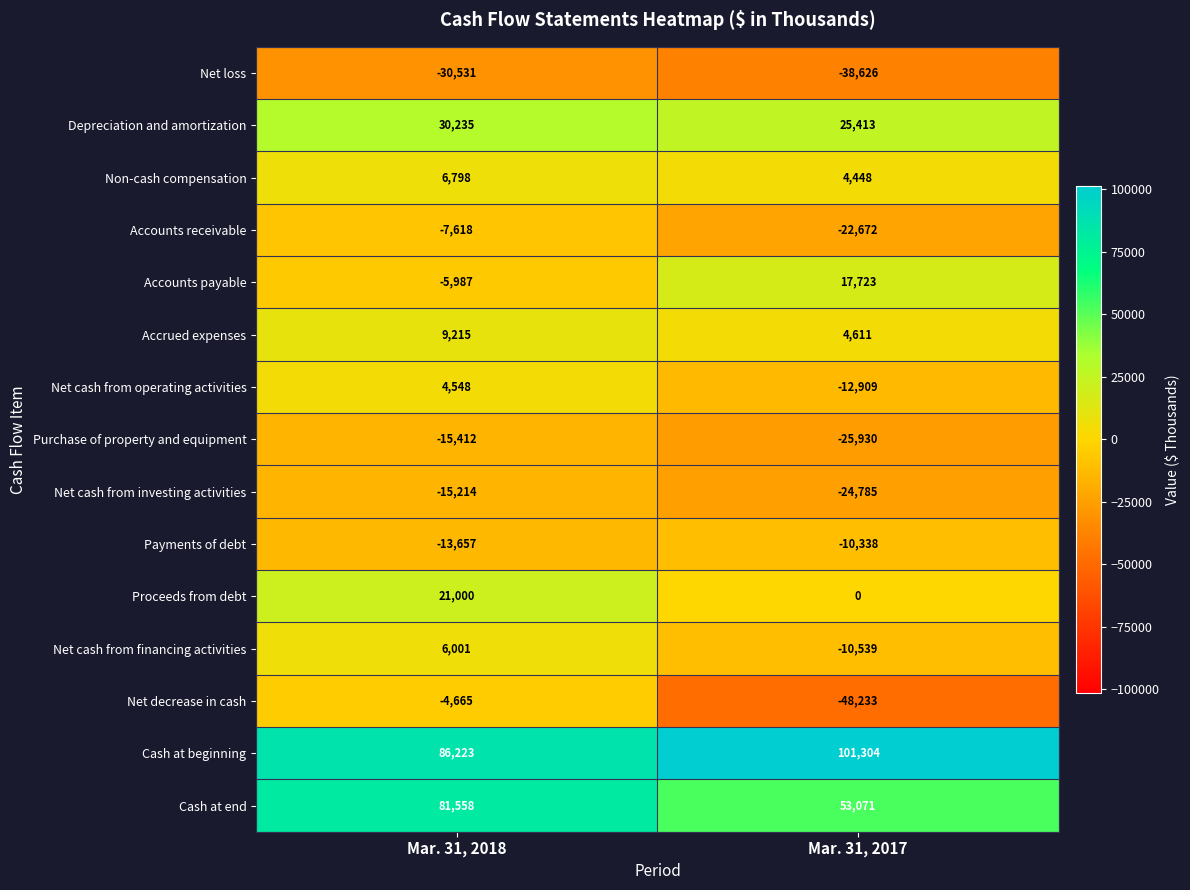

Rank the series at Mar. 31, 2018 from highest to lowest value.

Cash at beginning, Cash at end, Depreciation and amortization, Proceeds from debt, Accrued expenses, Non-cash compensation, Net cash from financing activities, Net cash from operating activities, Net decrease in cash, Accounts payable, Accounts receivable, Payments of debt, Net cash from investing activities, Purchase of property and equipment, Net loss